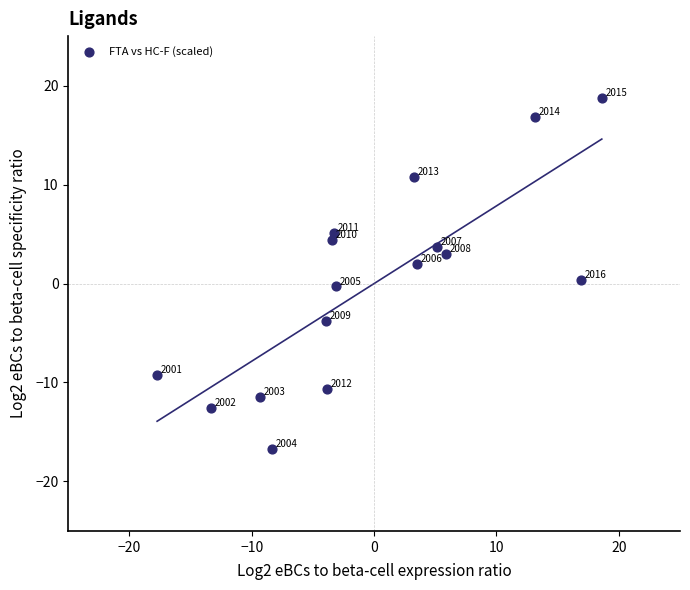

What Y value in the scatter plot is closest to 0?

-0.3